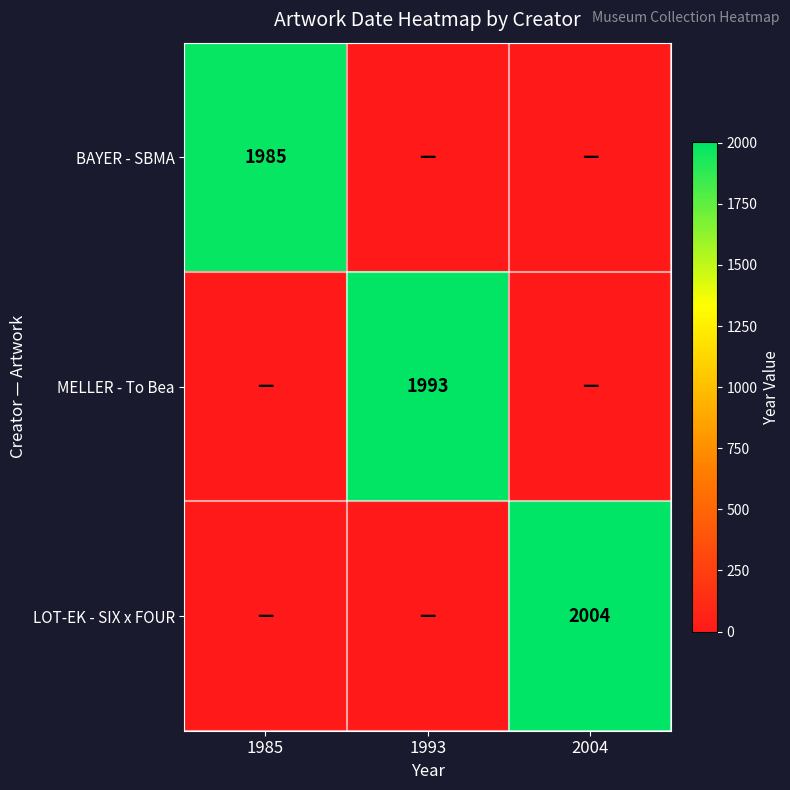

The BAYER - SBMA series shows 893 at 1985. True or false?

False